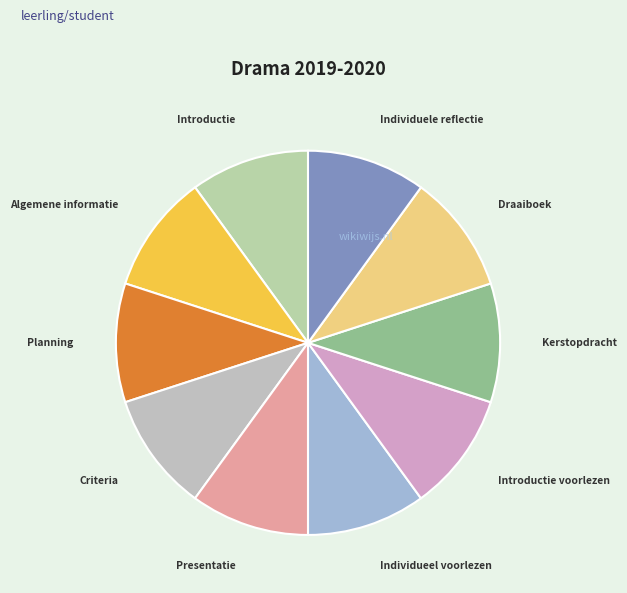

Count the number of slices in the pie.

10